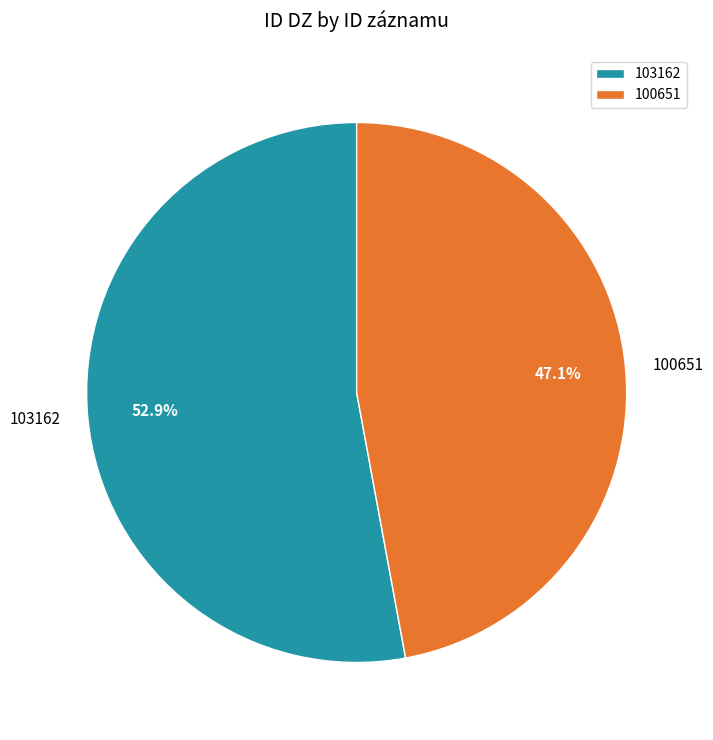

To the nearest percent, what percentage of the pie is 103162?

53%